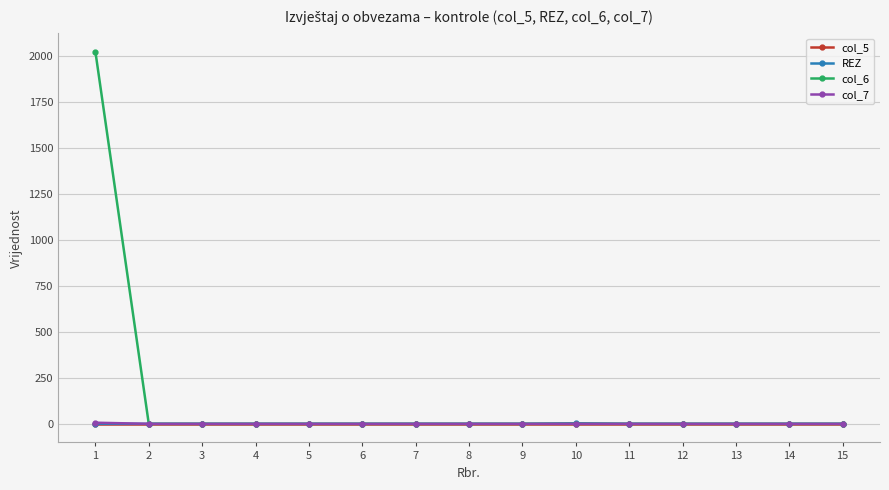

Which series has the largest total across all categories?

col_6